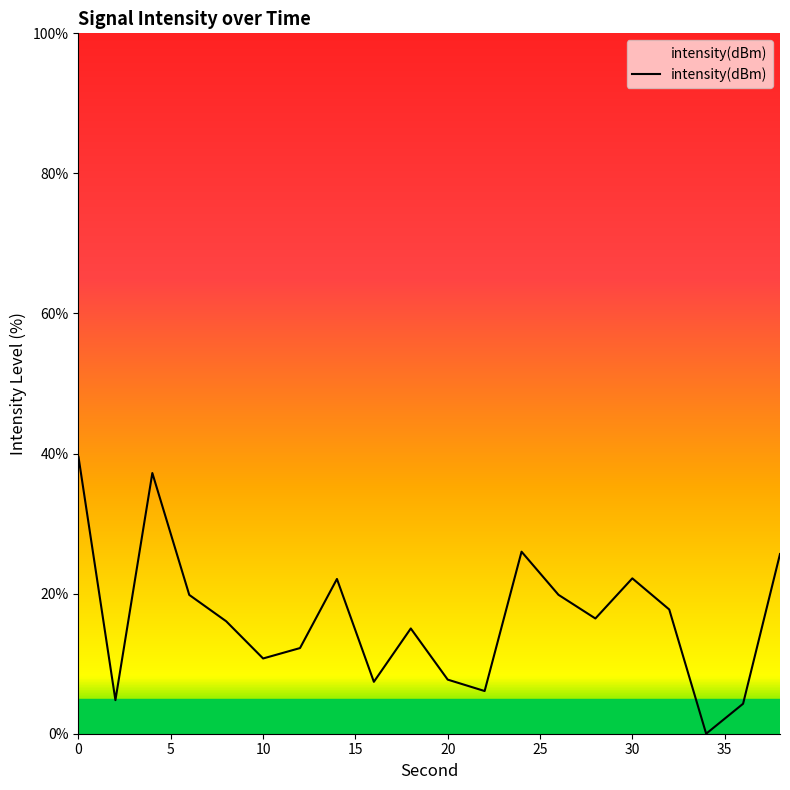

What is the greatest value displayed?

39.5